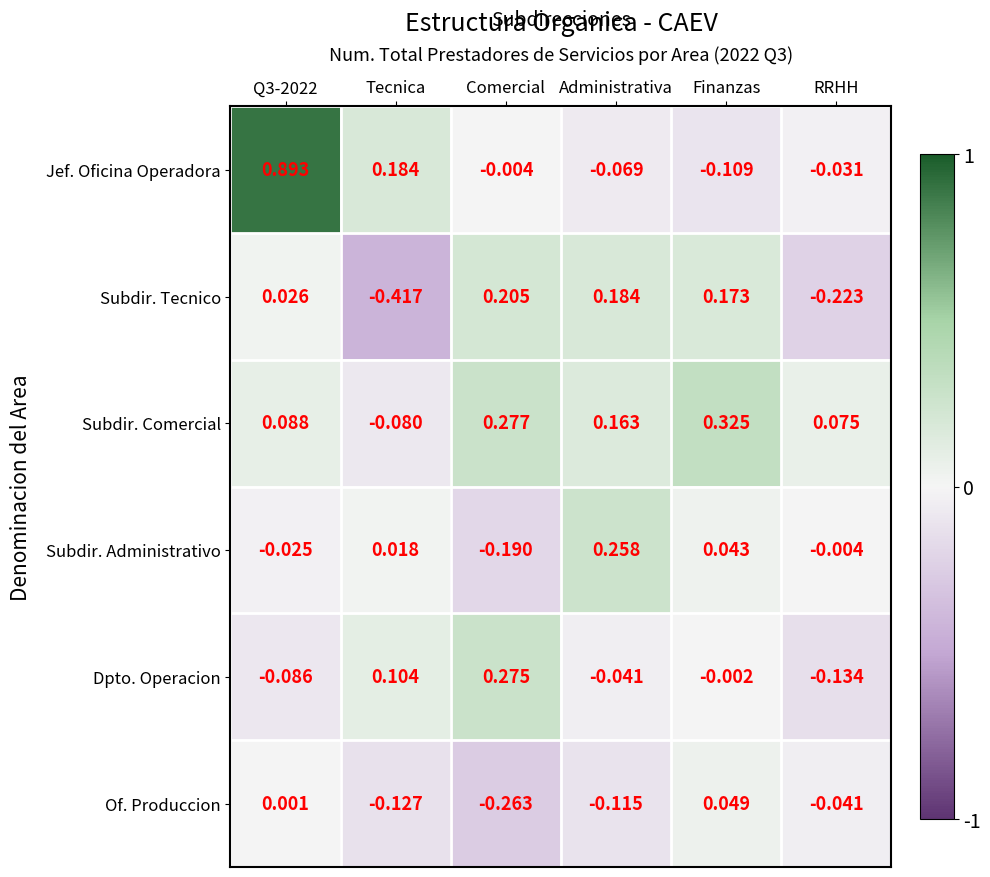

Is the value of Subdir. Comercial at Finanzas greater than the value of Dpto. Operacion at Q3-2022?

Yes